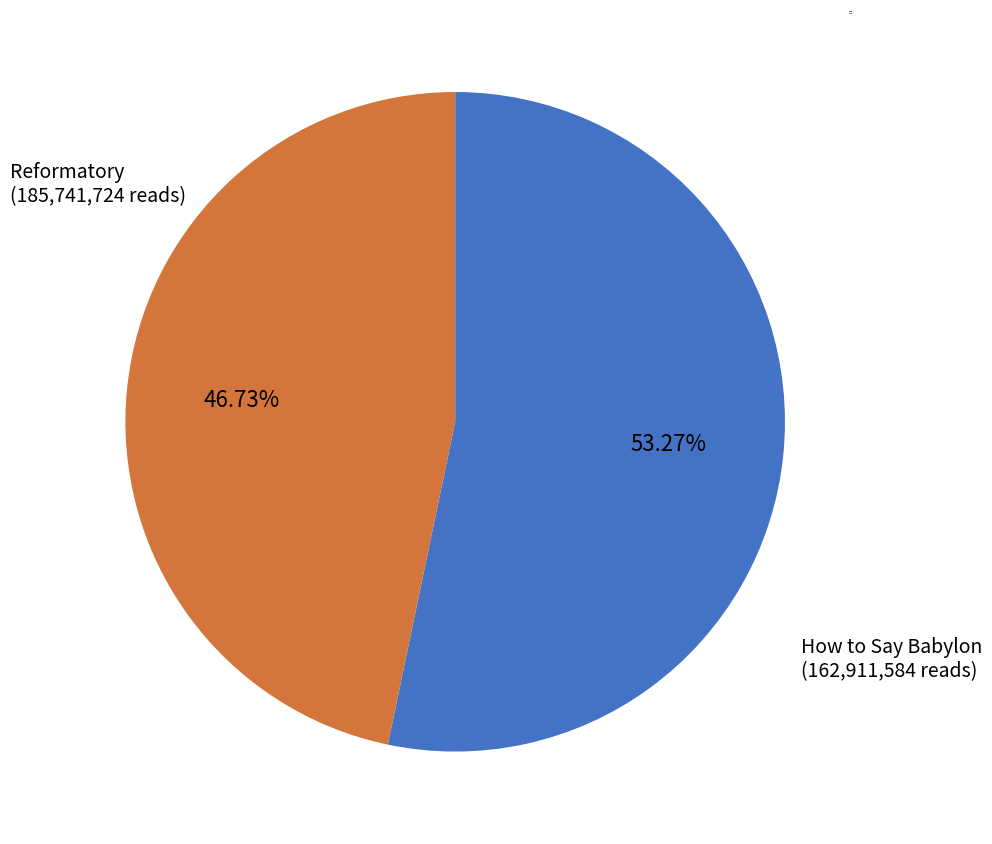

Which category has the biggest portion of the pie?

Reformatory